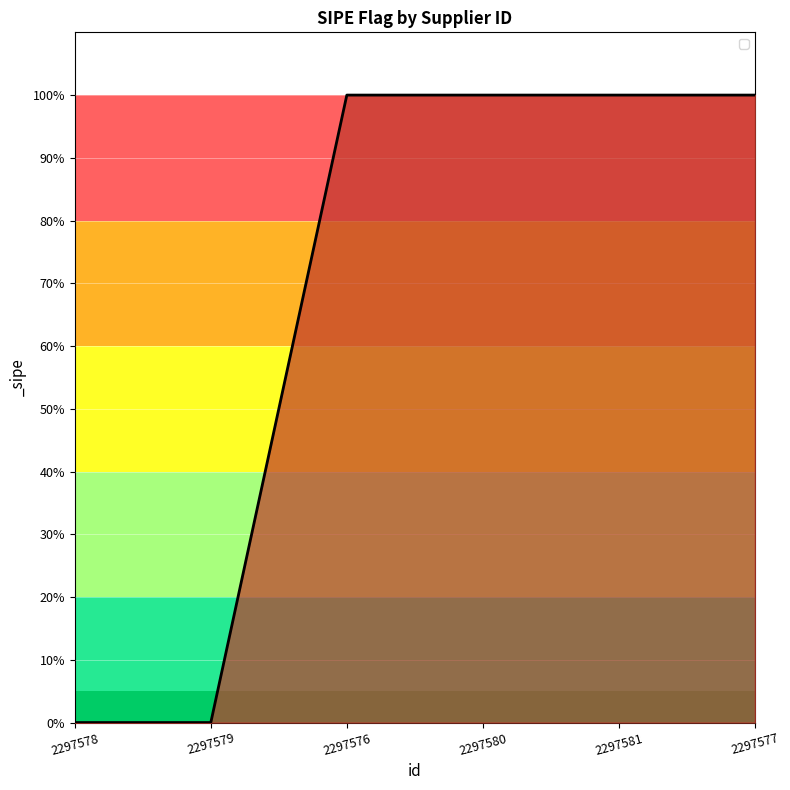

What position from the left is 2297580?

4